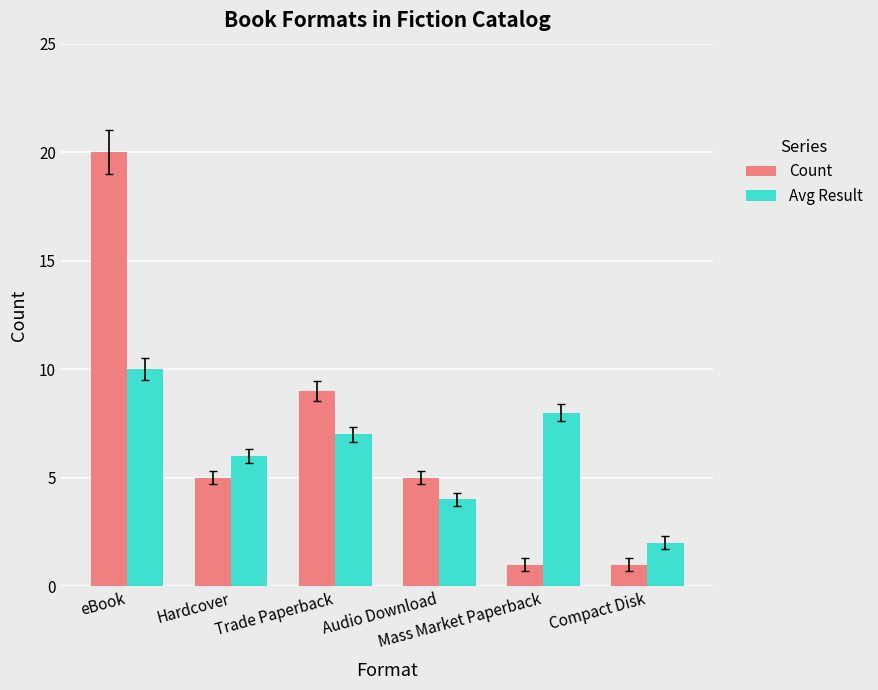

Are the bars grouped side by side (vs. stacked)?

Yes